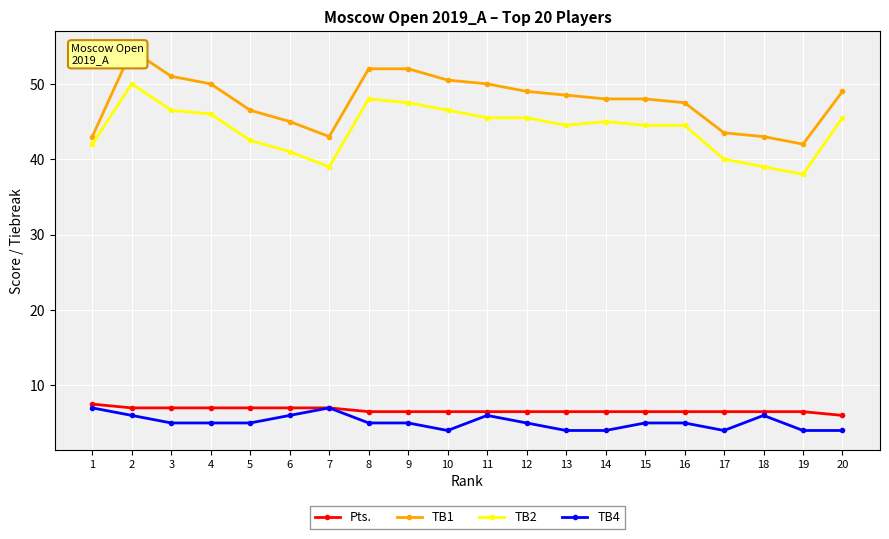

The value of TB4 at 1 is 12.5. True or false?

False